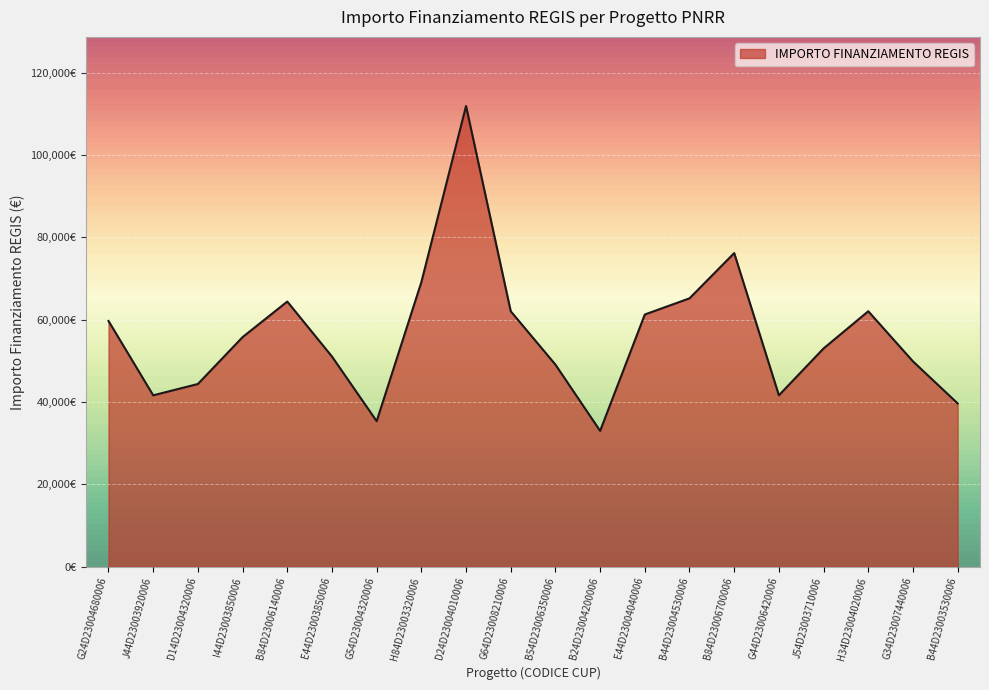

What is the value of the 4th point from the left?

55778.1